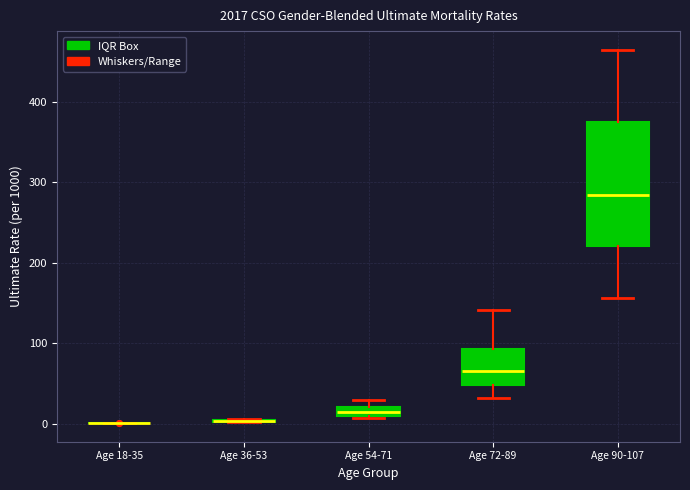

Which box is the tallest, from its lower edge to its upper edge?

Age 90-107